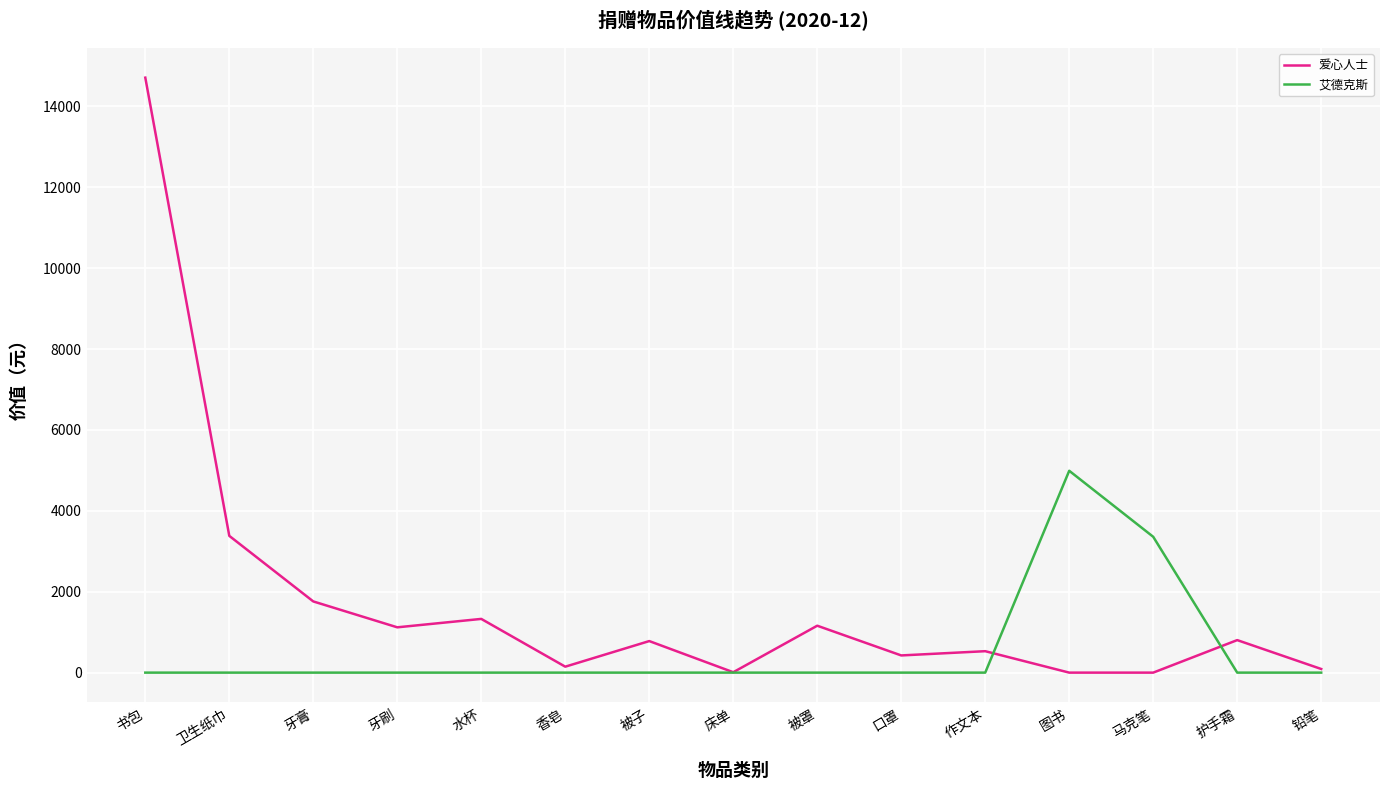

Is the value of 艾德克斯 at 床单 greater than the value of 爱心人士 at 水杯?

No